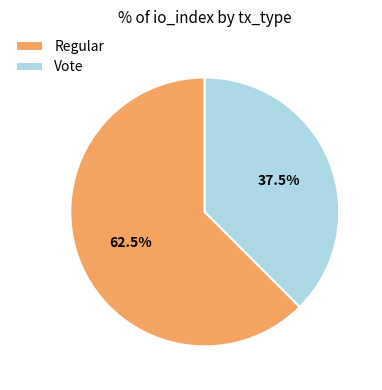

True or false: Vote accounts for 25% of the total.

False